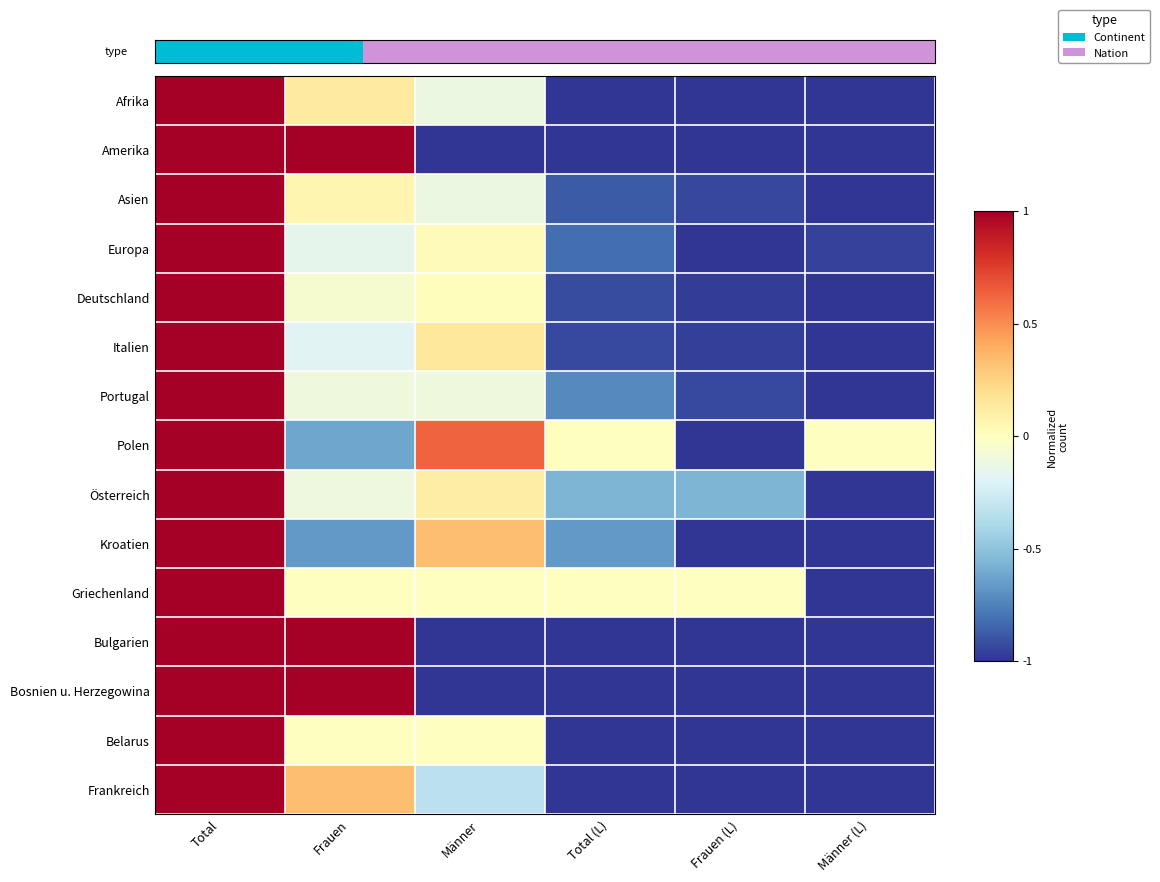

Which label corresponds to the largest value in the chart?

Total